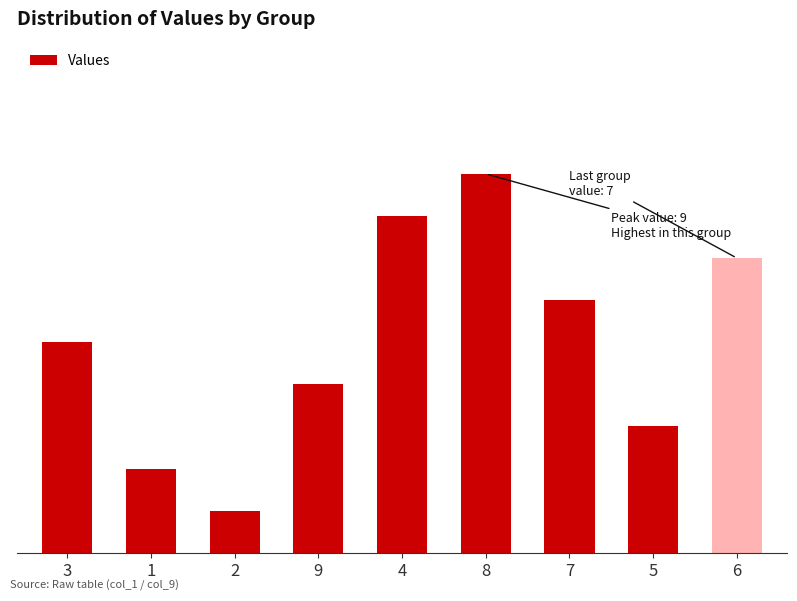

How many values exceed 5?

4